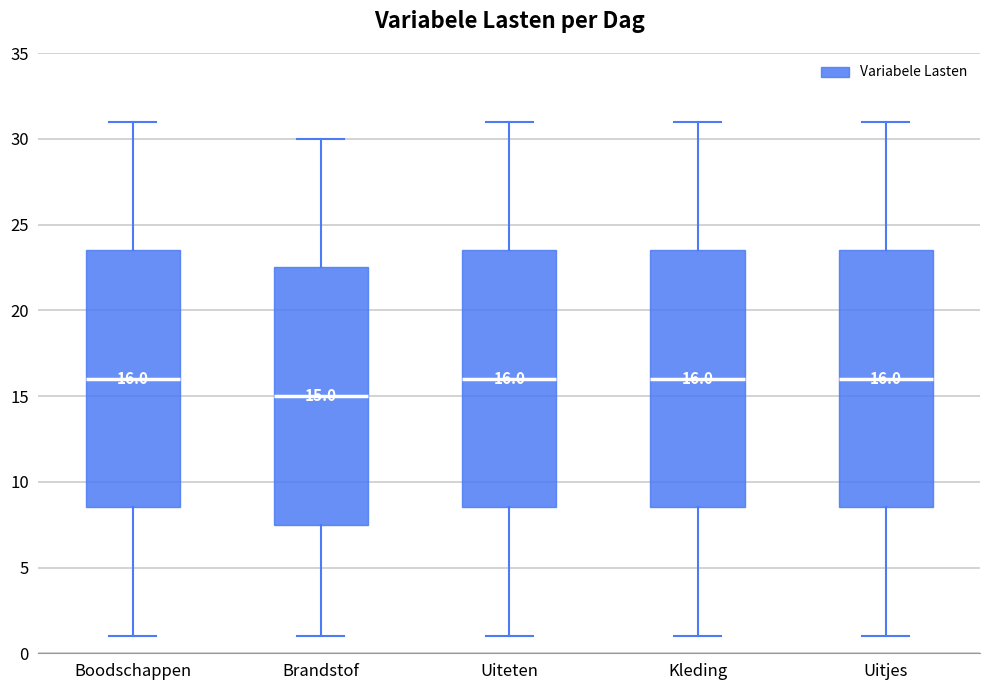

Which box's median line is the lowest?

Brandstof